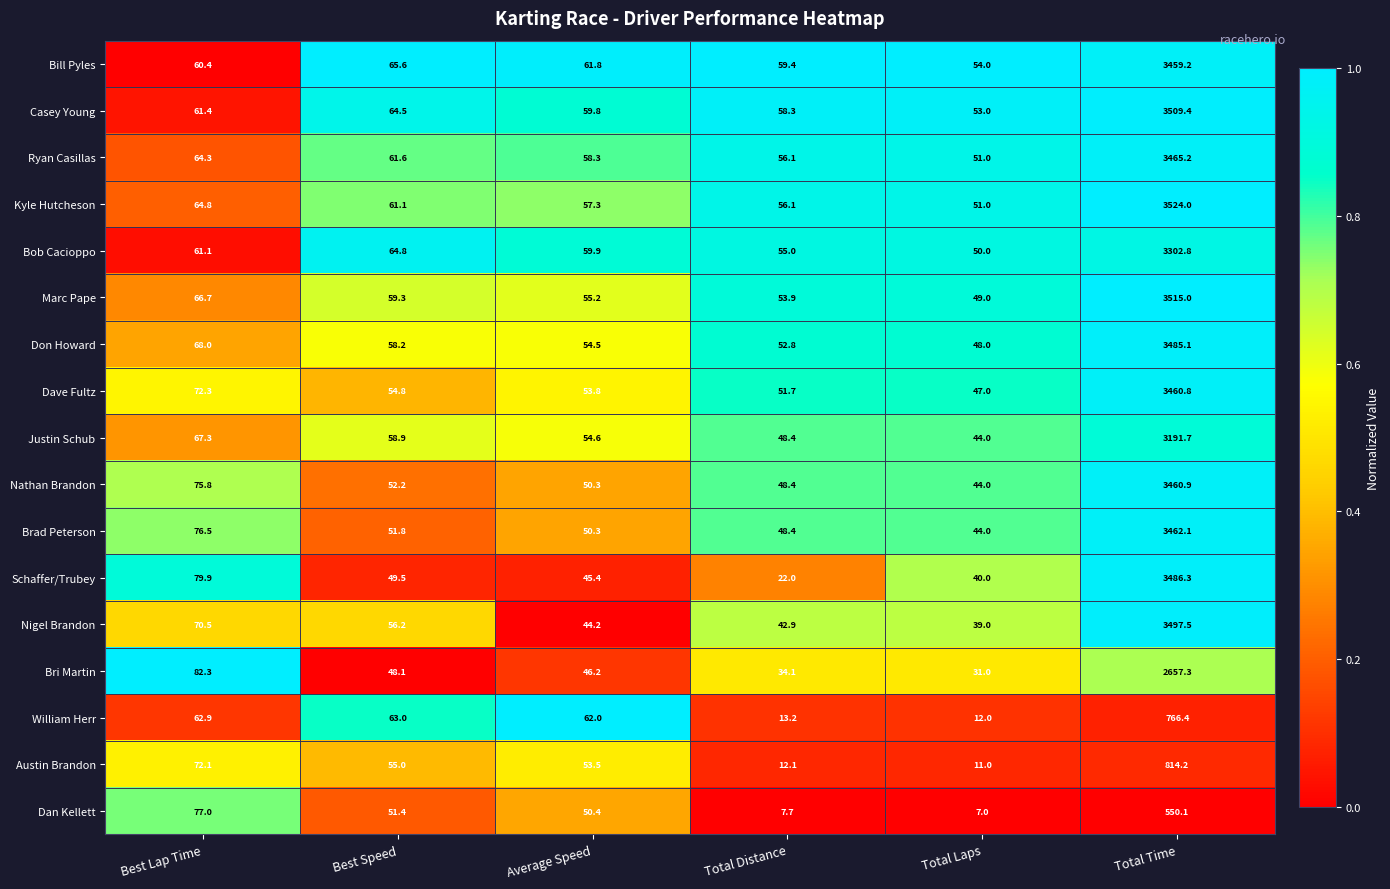

Which series has the largest range (max minus min)?

Kyle Hutcheson